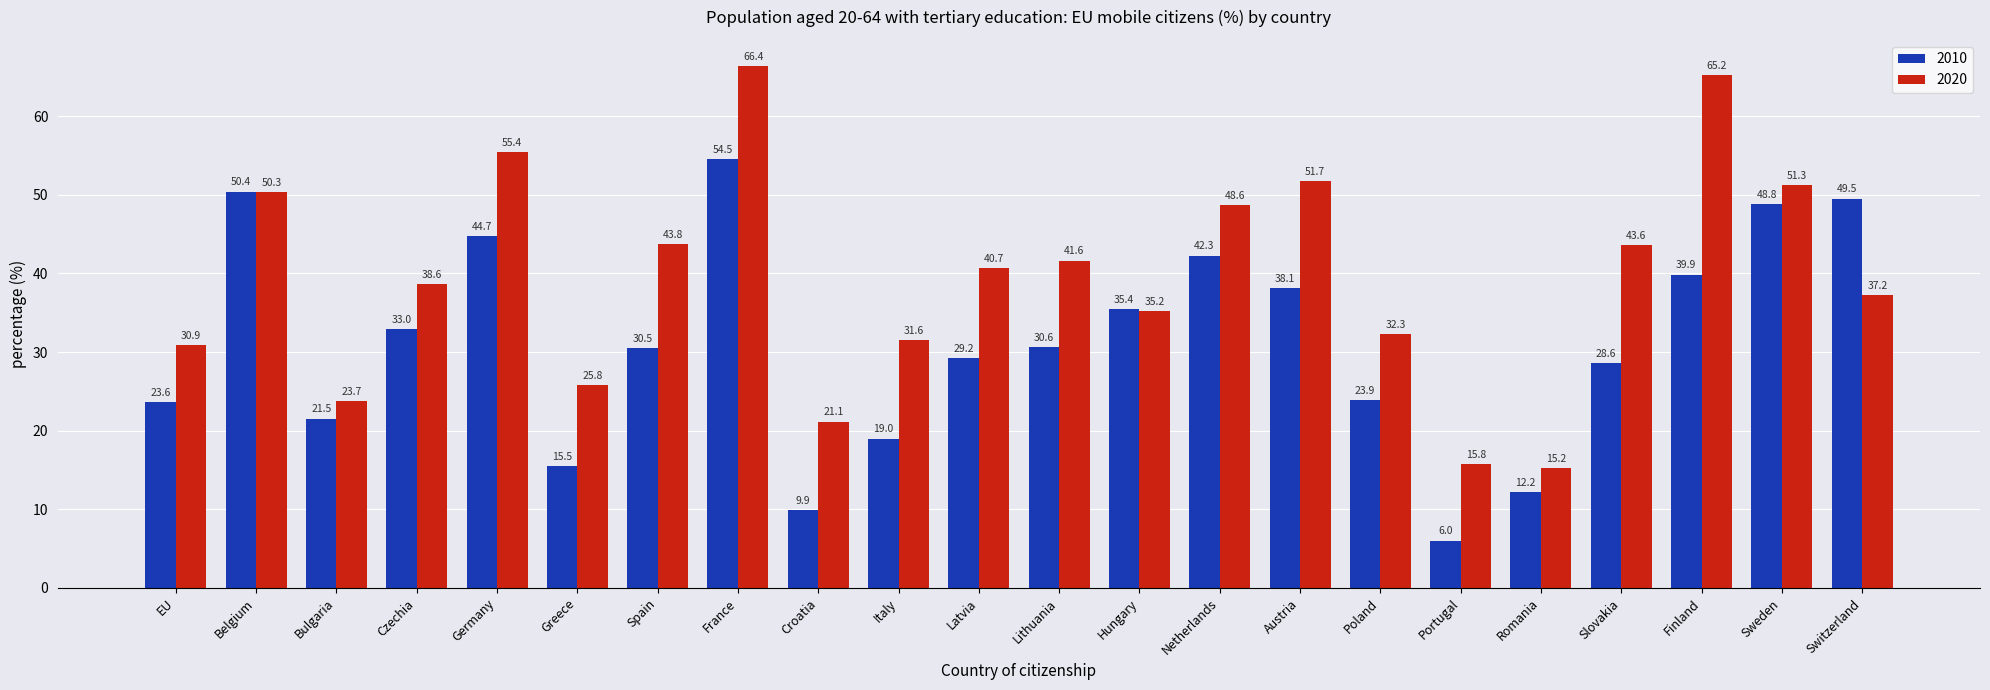

What is the difference between the second highest and minimum values in the 2010 series?

44.4